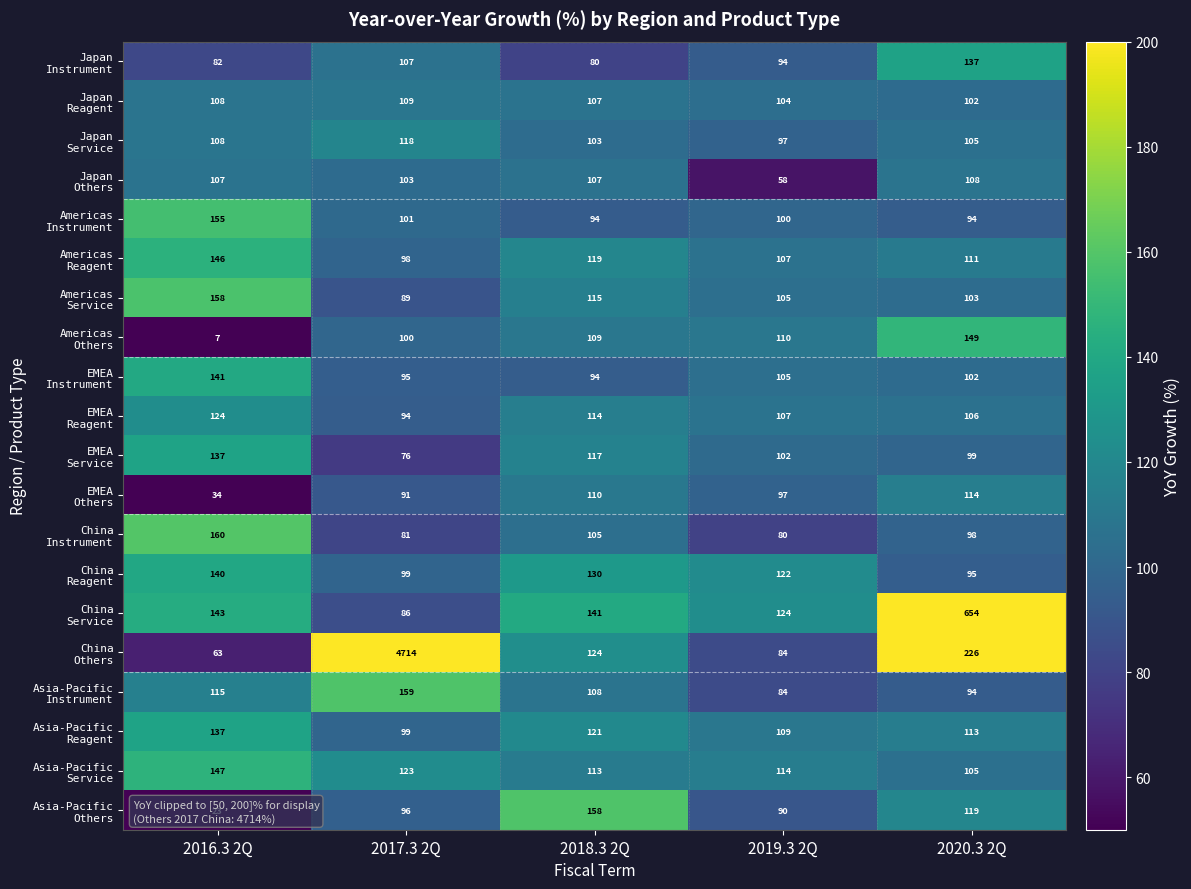

What is the difference between the highest and lowest values at 2016.3 2Q?

153